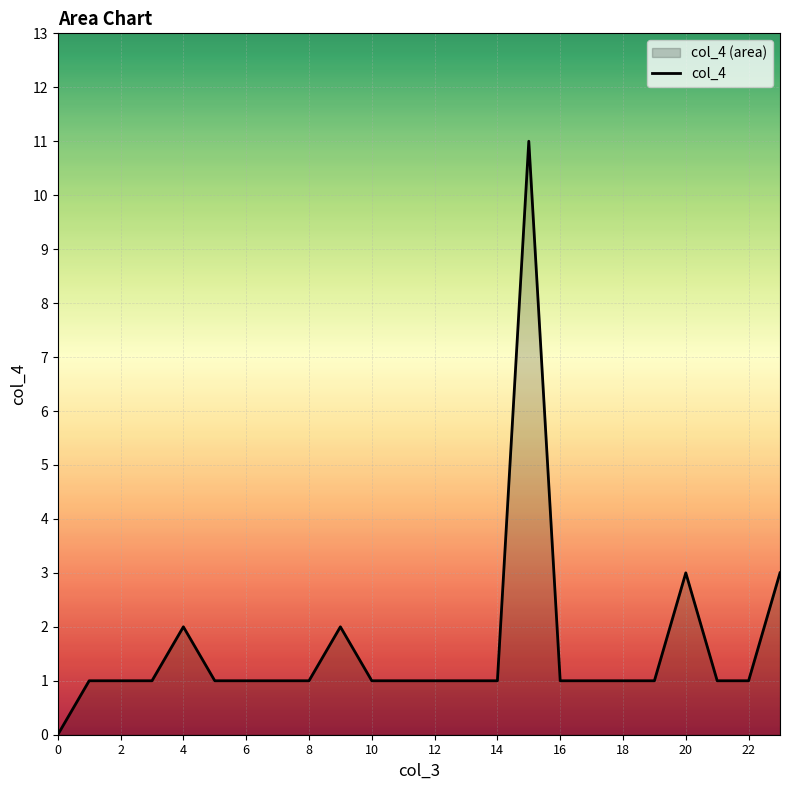

List the labels in order of value, largest first.

15, 20, 23, 4, 9, 1, 2, 3, 5, 6, 7, 8, 10, 11, 12, 13, 14, 16, 17, 18, 19, 21, 22, 0